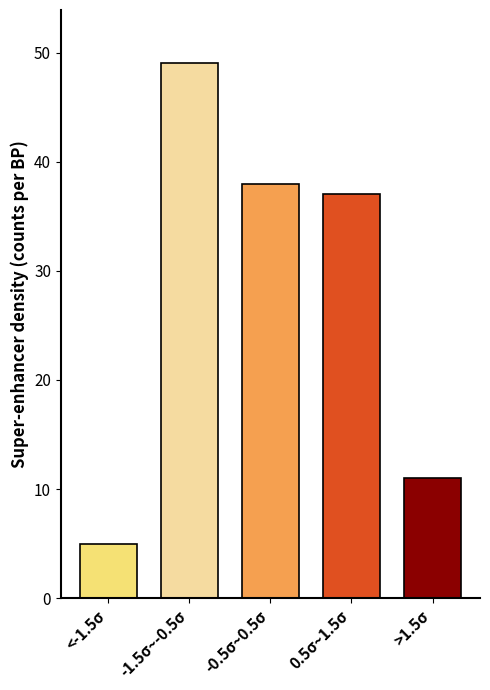

Reading left to right, what are all the values shown in this chart?

5	49	38	37	11